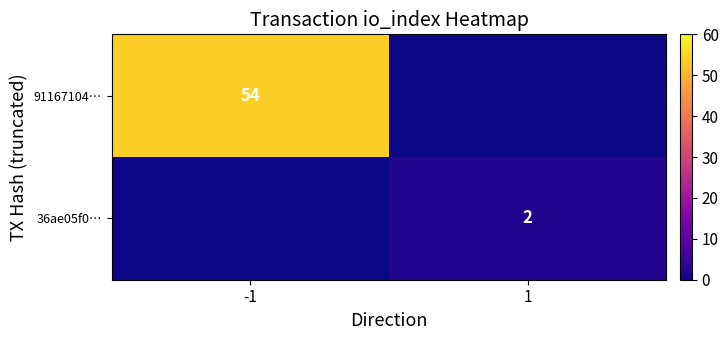

The value of 36ae05f0… at 1 is 3. True or false?

False